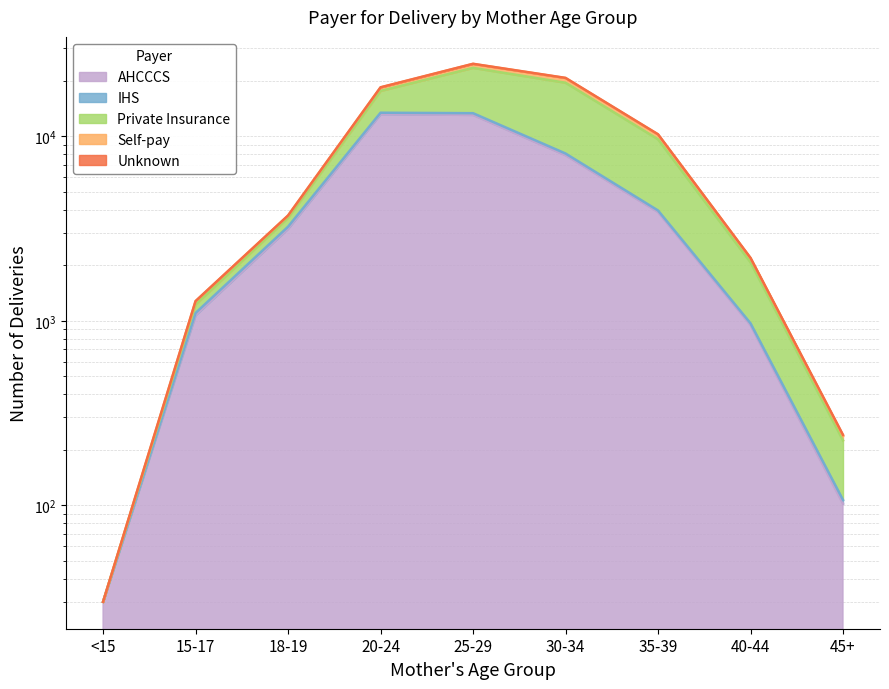

What is the maximum value shown in the chart?

24694